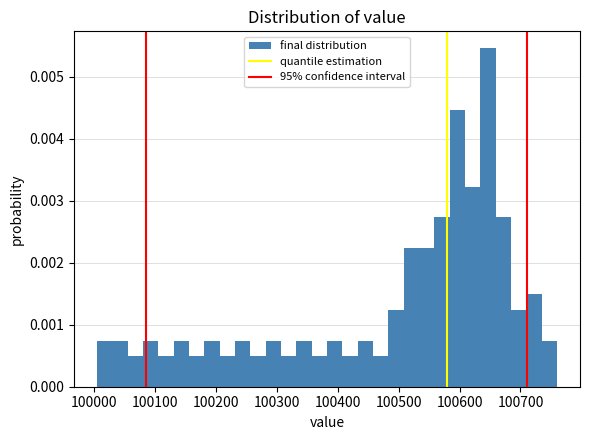

Read against the x-axis, roughly where is the centre of the tallest bar?

100650